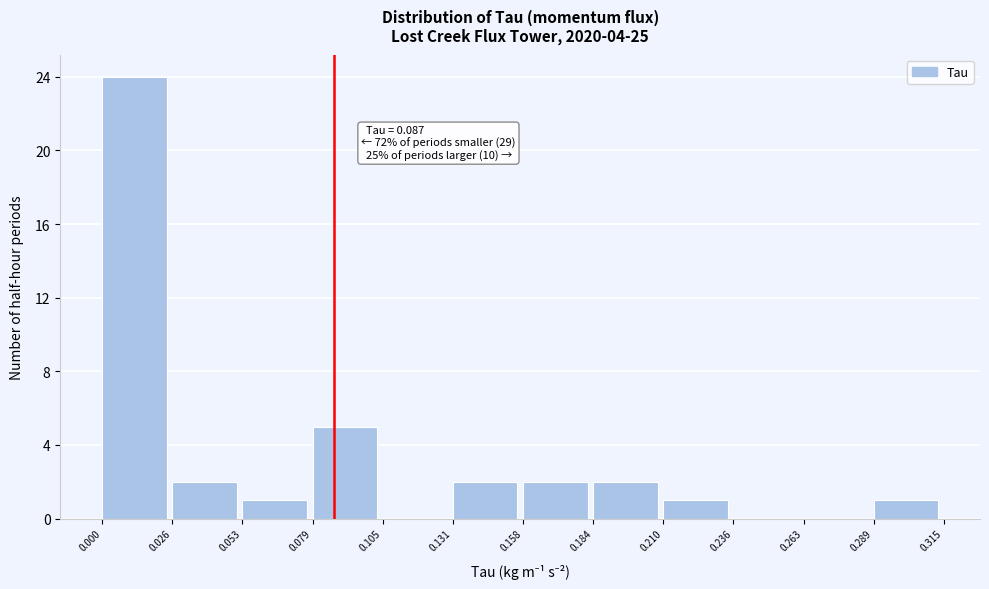

Over which range of the x-axis is the bar tallest?

0.000 to 0.026